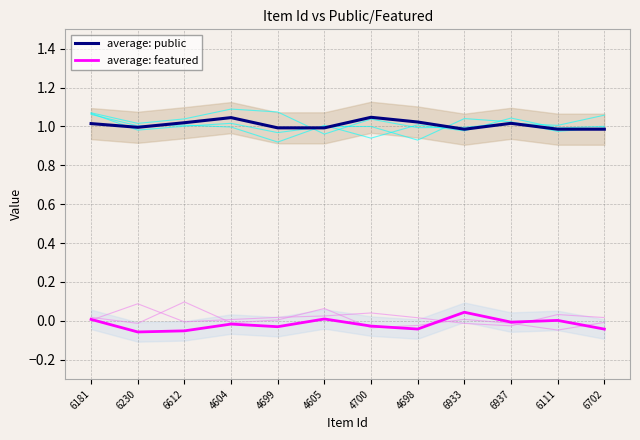

Reading left to right, extract all data points from this chart.

average: public: 6181=1.0	6230=1.0	6612=1.0	4604=1.0	4699=1.0	4605=1.0	4700=1.0	4698=1.0	6933=1.0	6937=1.0	6111=1.0	6702=1.0
average: featured: 6181=0.0	6230=-0.1	6612=-0.1	4604=-0.0	4699=-0.0	4605=0.0	4700=-0.0	4698=-0.0	6933=0.0	6937=-0.0	6111=0.0	6702=-0.0